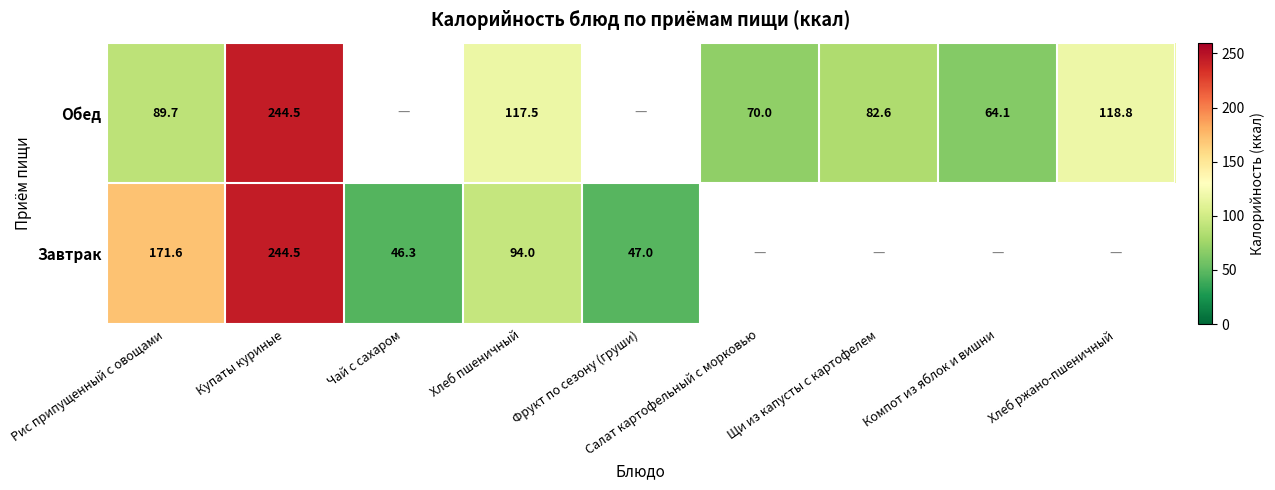

Is the value of Обед at Купаты куриные greater than the value of Завтрак at Чай с сахаром?

Yes